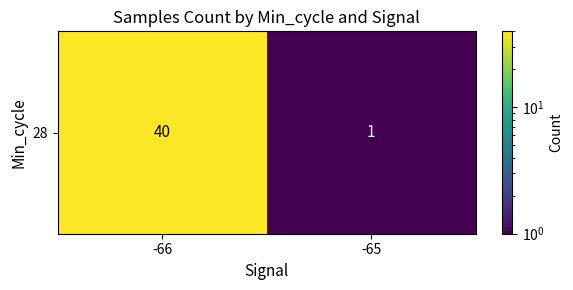

Which label corresponds to the smallest value in the chart?

-65